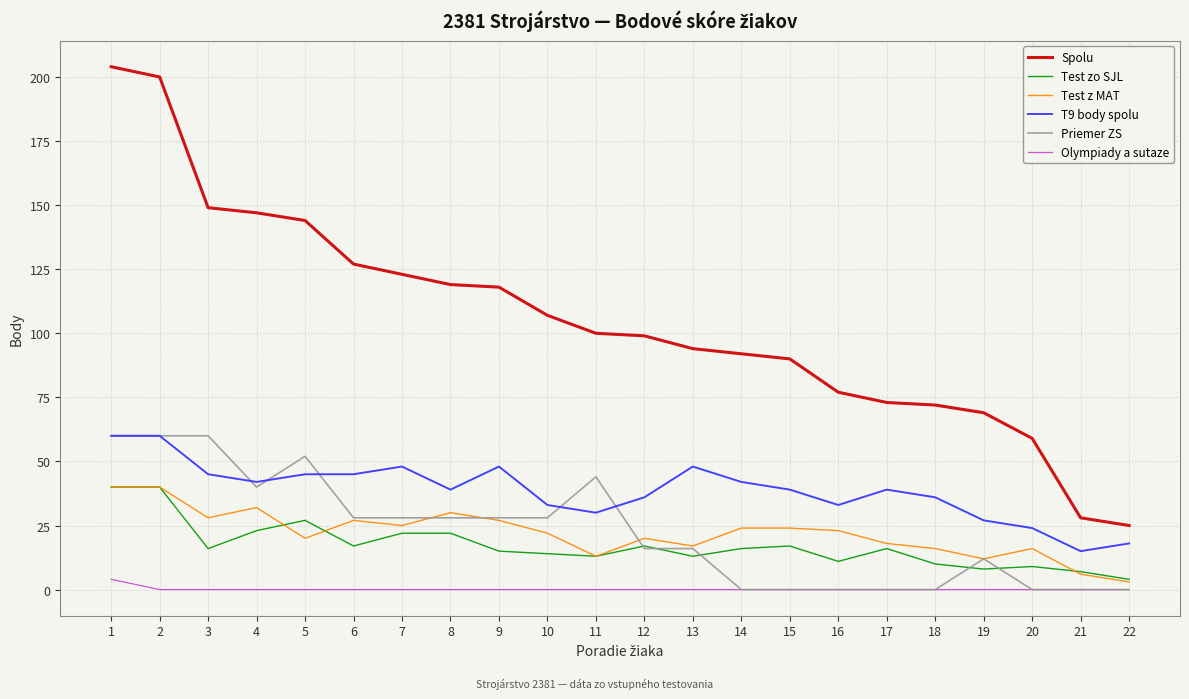

How many categories are shown in the chart?

22